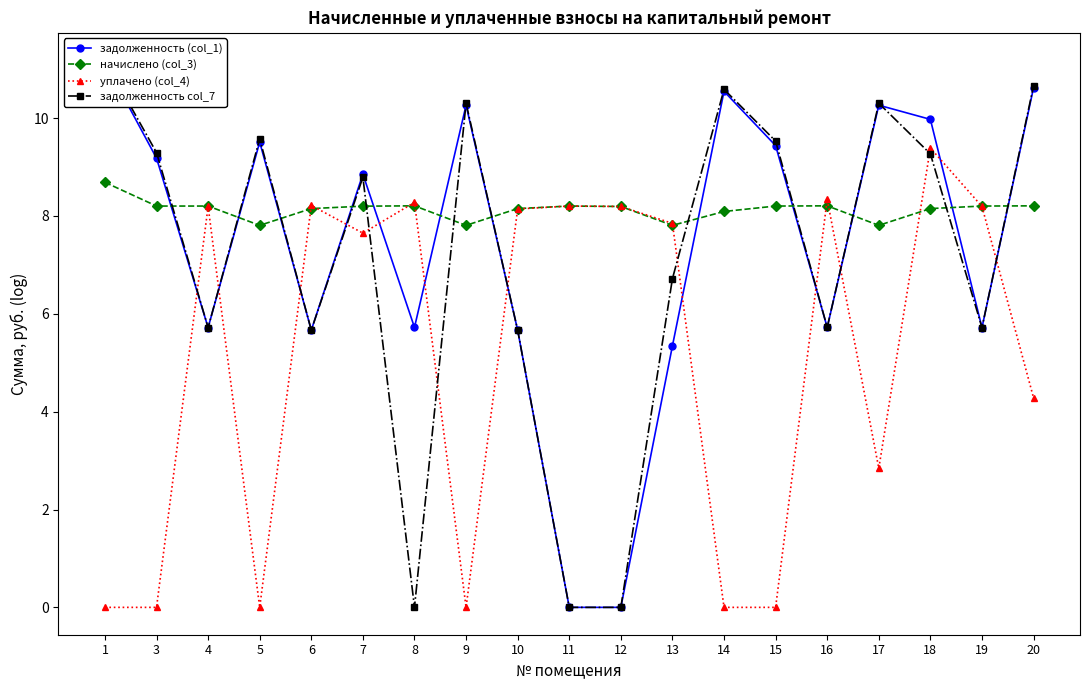

How many interior local valleys does the уплачено (col_4) series have?

4